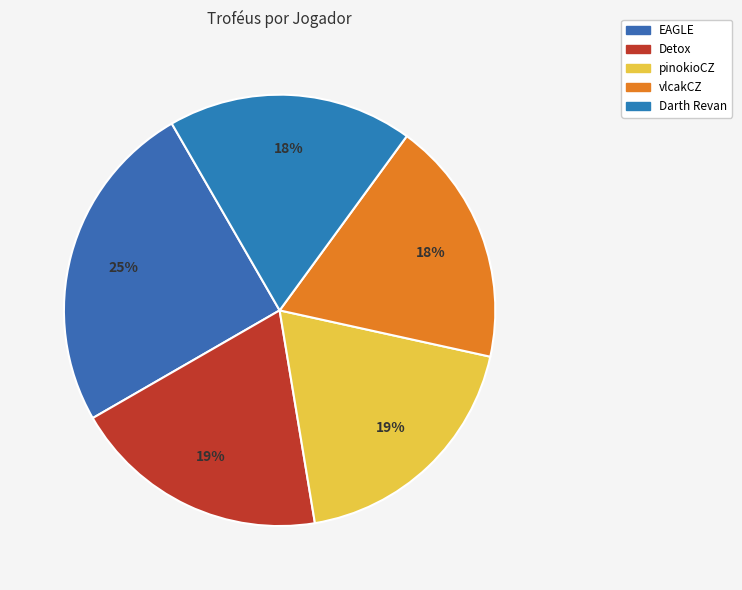

What is the change in value from EAGLE to pinokioCZ?

-1767